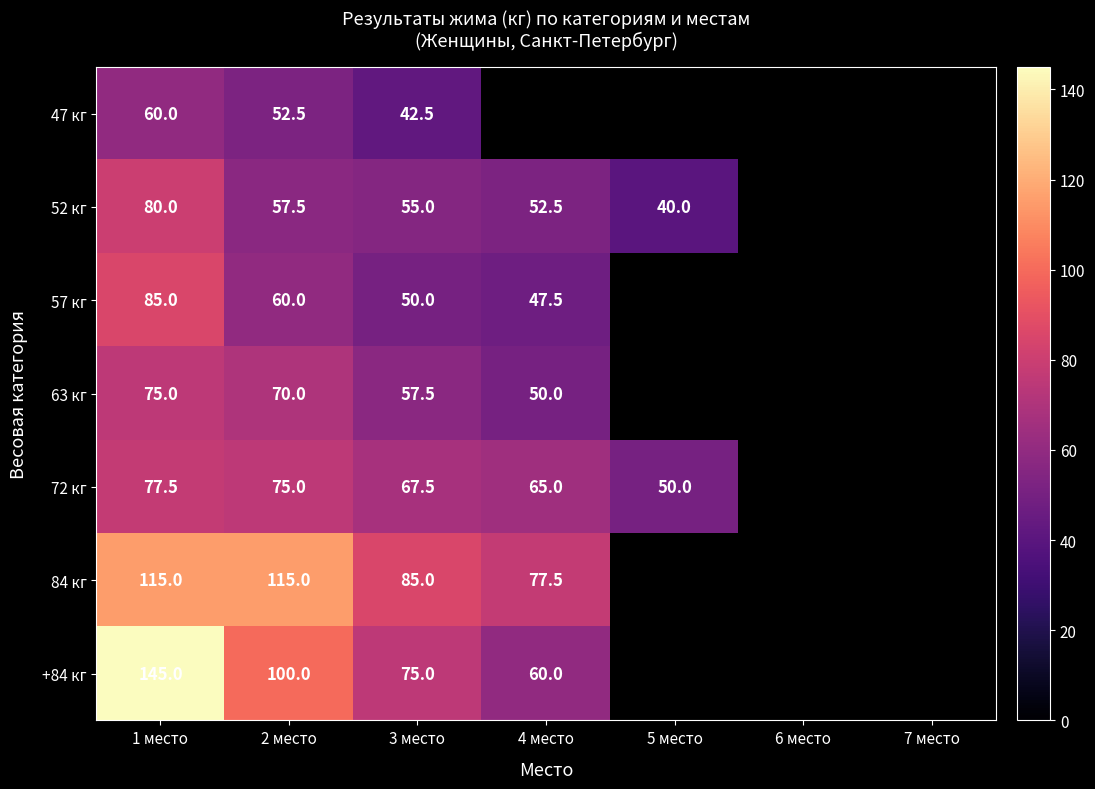

True or false: 47 кг has a value of 85.8 at 2 место.

False